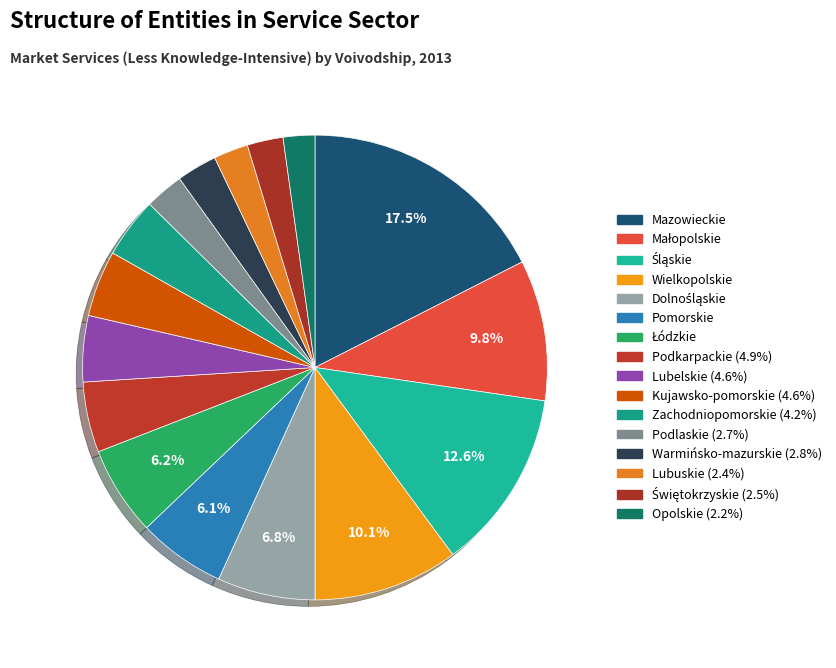

How many slices are in this pie chart?

16